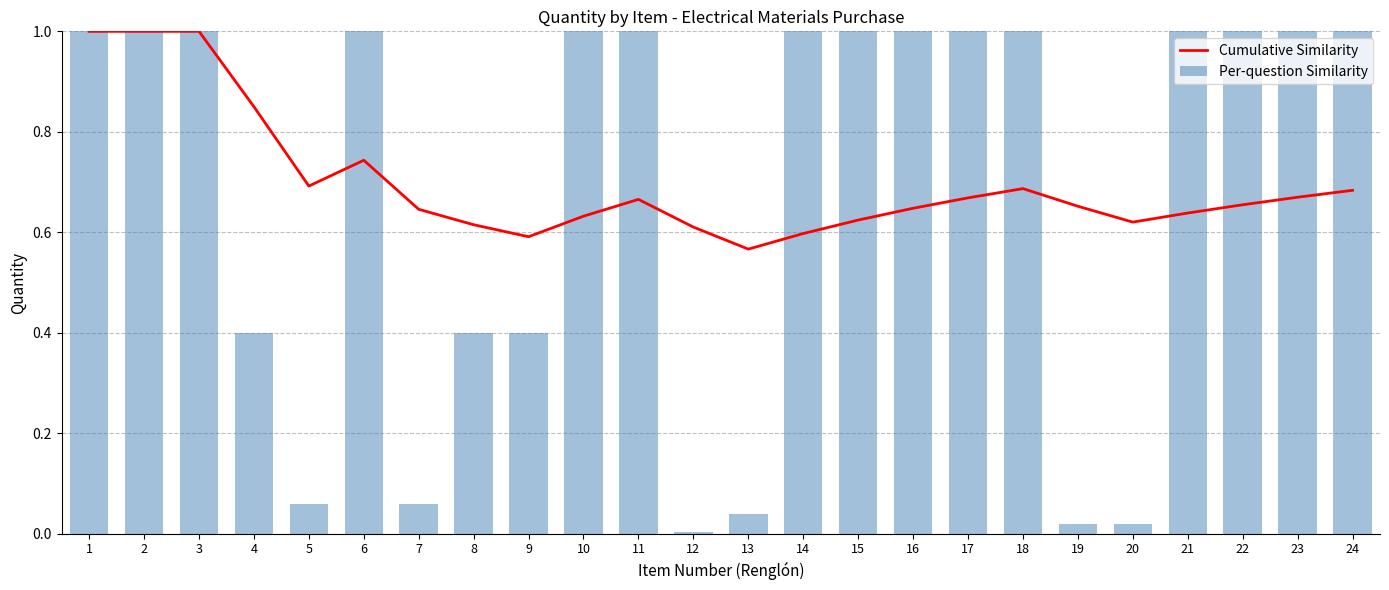

What is the difference between the maximum and minimum values in the Per-question Similarity series?

1.0